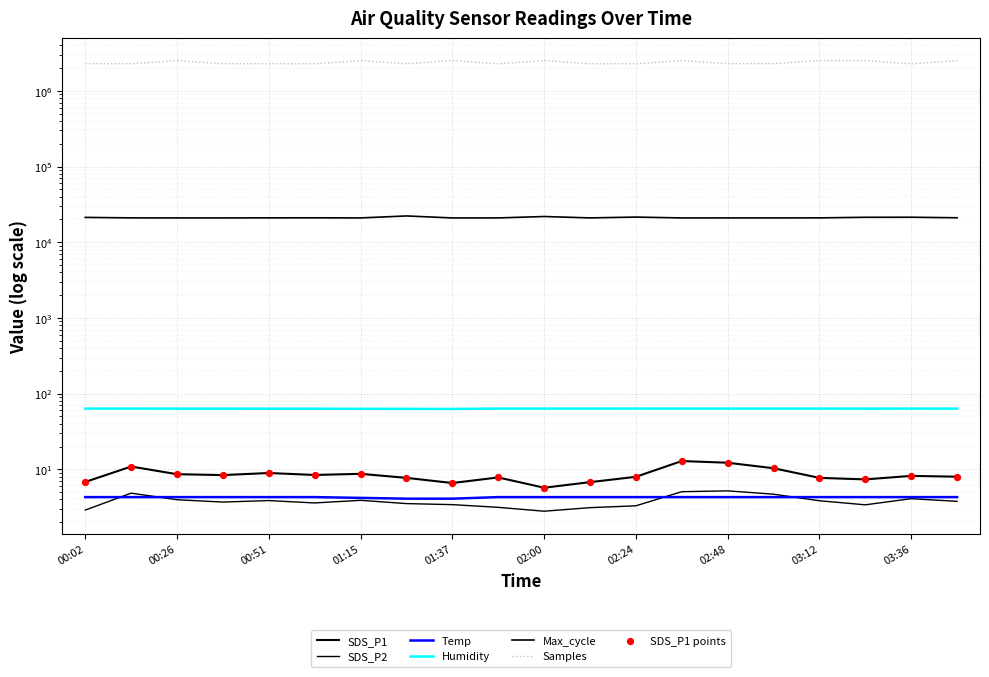

At how many categories does at least one series exceed 2001367?

20